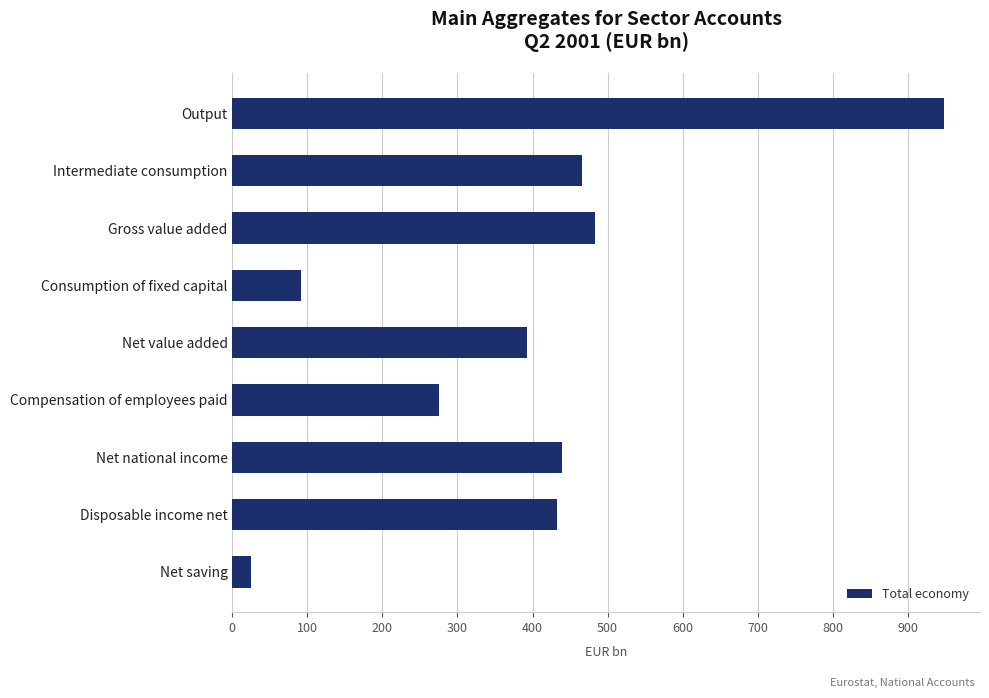

What is the change in value from Intermediate consumption to Net saving?

-440.1